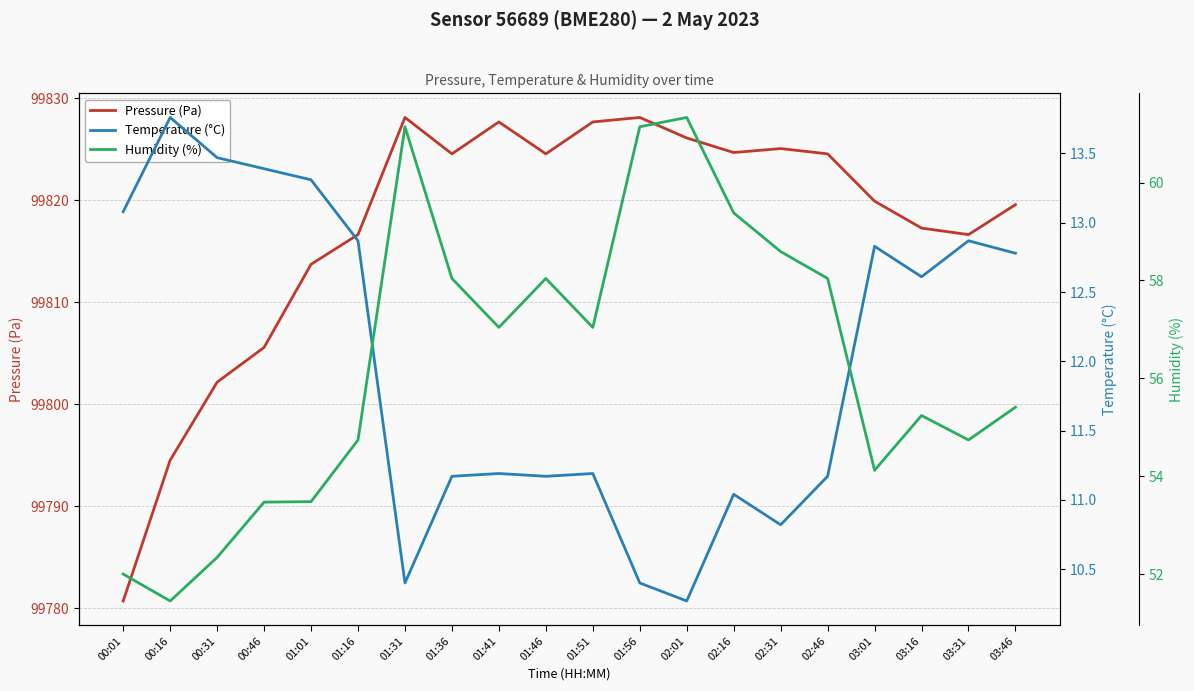

Reading left to right, list all the values displayed in this chart.

Pressure (Pa): 00:01=99780.7	00:16=99794.5	00:31=99802.2	00:46=99805.6	01:01=99813.7	01:16=99816.6	01:31=99828.1	01:36=99824.6	01:41=99827.7	01:46=99824.6	01:51=99827.7	01:56=99828.1	02:01=99826.1	02:16=99824.7	02:31=99825.1	02:46=99824.6	03:01=99819.9	03:16=99817.3	03:31=99816.6	03:46=99819.6
Temperature (°C): 00:01=13.1	00:16=13.8	00:31=13.5	00:46=13.4	01:01=13.3	01:16=12.9	01:31=10.4	01:36=11.2	01:41=11.2	01:46=11.2	01:51=11.2	01:56=10.4	02:01=10.3	02:16=11.0	02:31=10.8	02:46=11.2	03:01=12.8	03:16=12.6	03:31=12.9	03:46=12.8
Humidity (%): 00:01=52.0	00:16=51.5	00:31=52.3	00:46=53.5	01:01=53.5	01:16=54.7	01:31=61.1	01:36=58.0	01:41=57.0	01:46=58.0	01:51=57.0	01:56=61.1	02:01=61.3	02:16=59.4	02:31=58.6	02:46=58.0	03:01=54.1	03:16=55.2	03:31=54.7	03:46=55.4